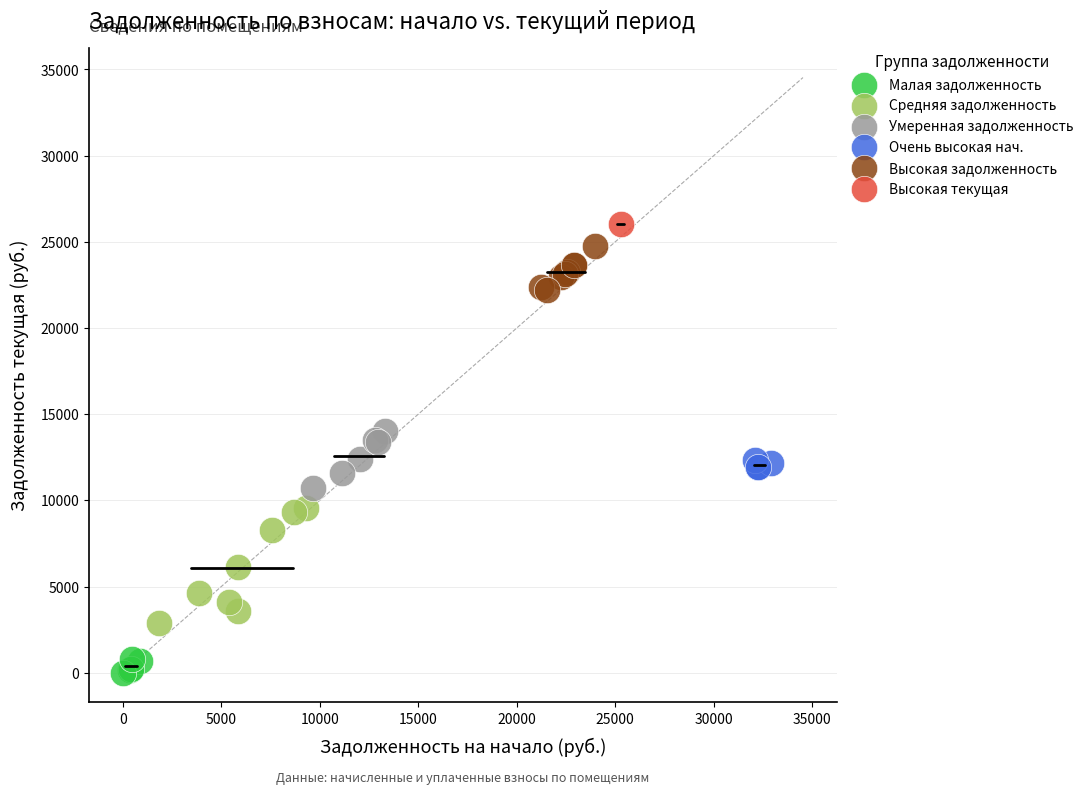

Which series contains the highest Y value?

Высокая текущая